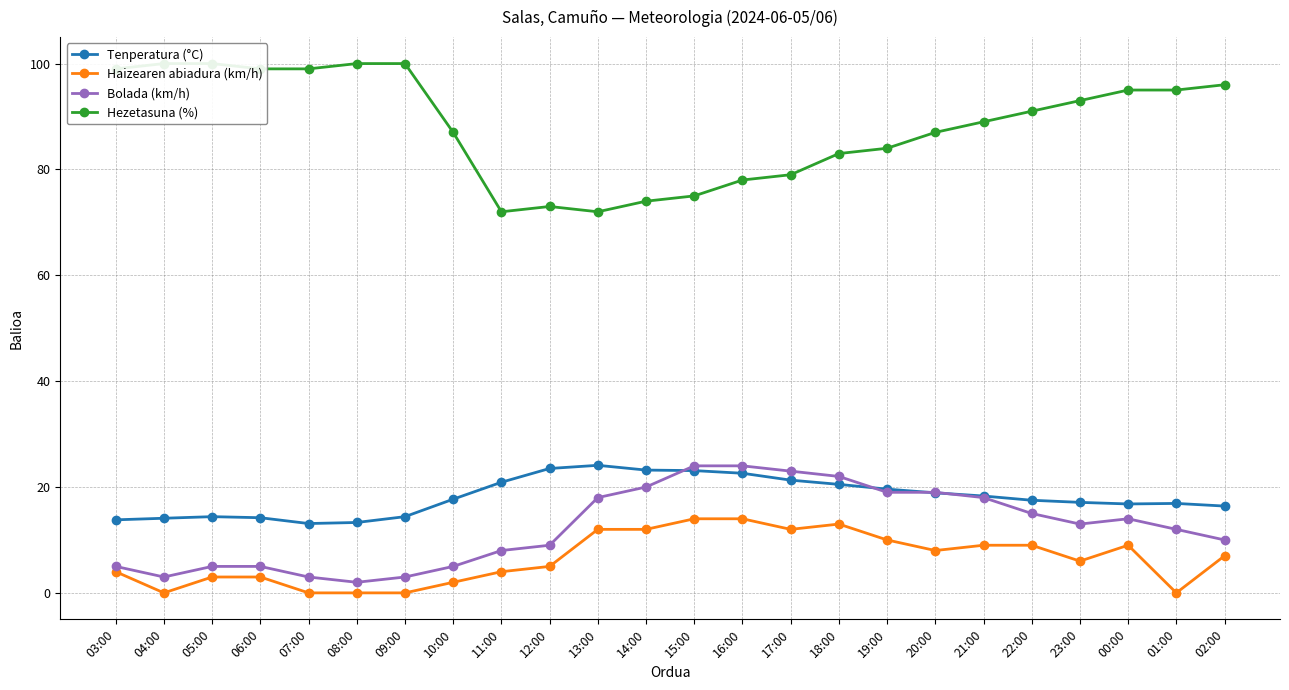

What is the label of the 7th point from the left?

09:00